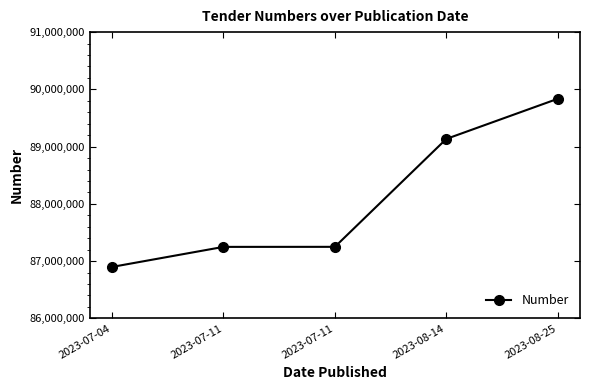

Does the chart have visible grid lines?

No